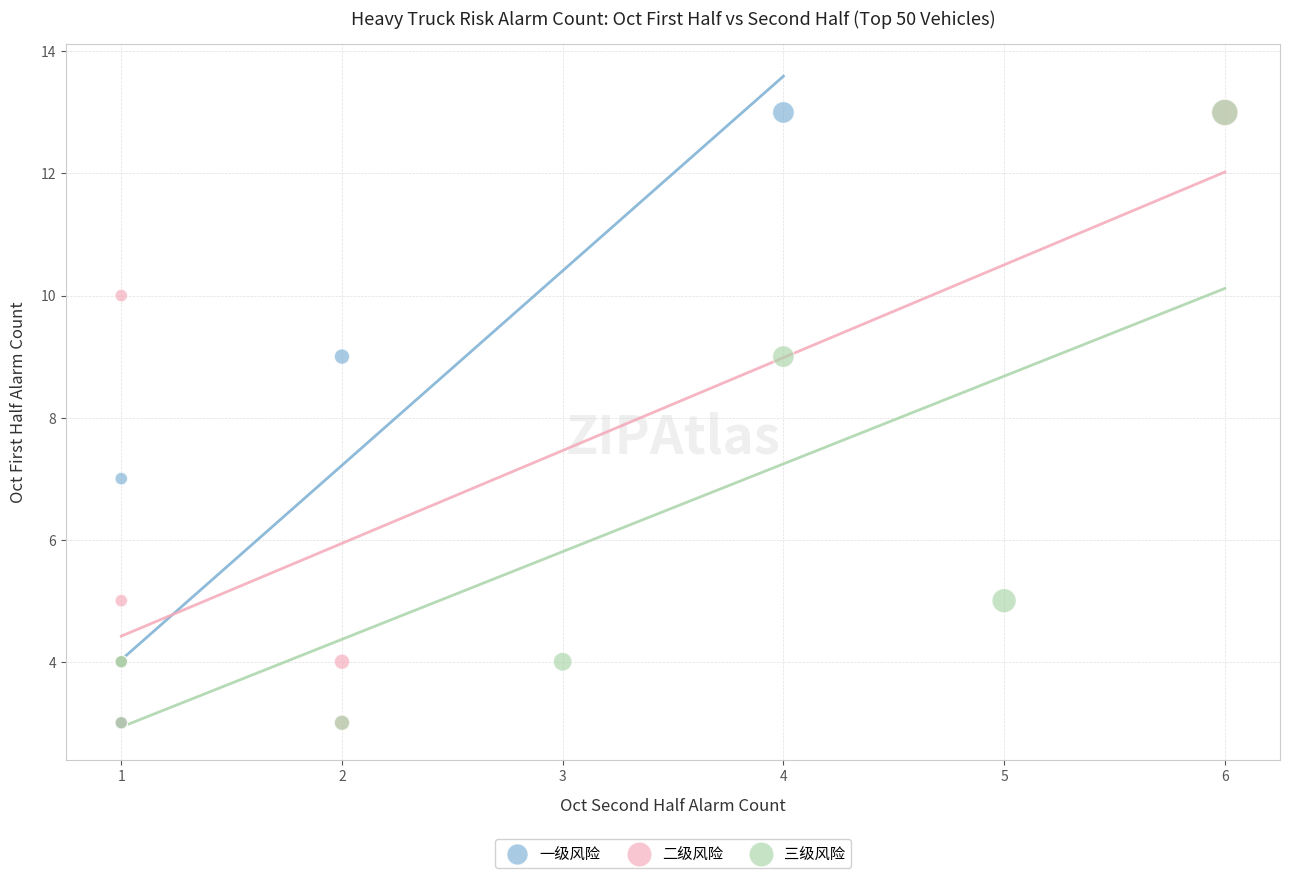

What are all the series names shown in the legend?

一级风险, 二级风险, 三级风险